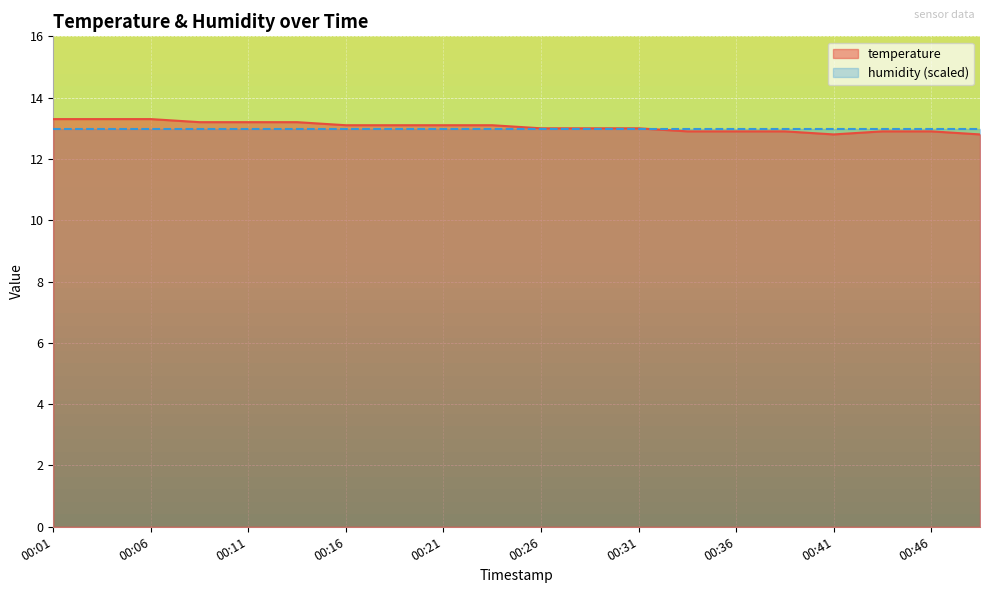

Does the chart display data point markers on the line(s)?

No